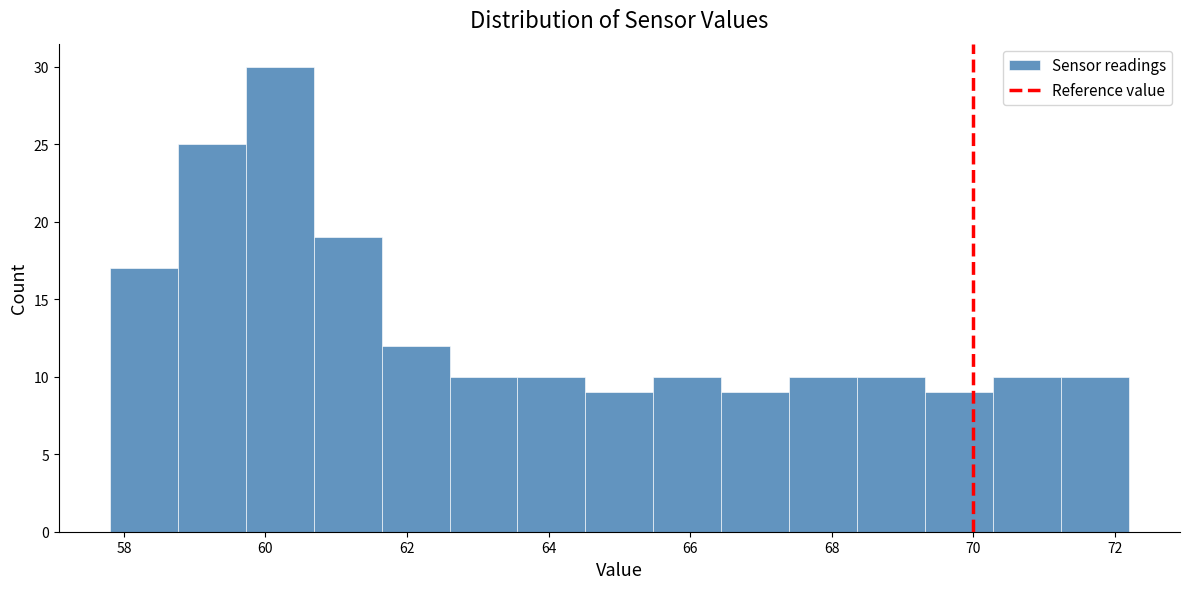

Which range on the x-axis has the tallest bar?

59.72 to 60.68